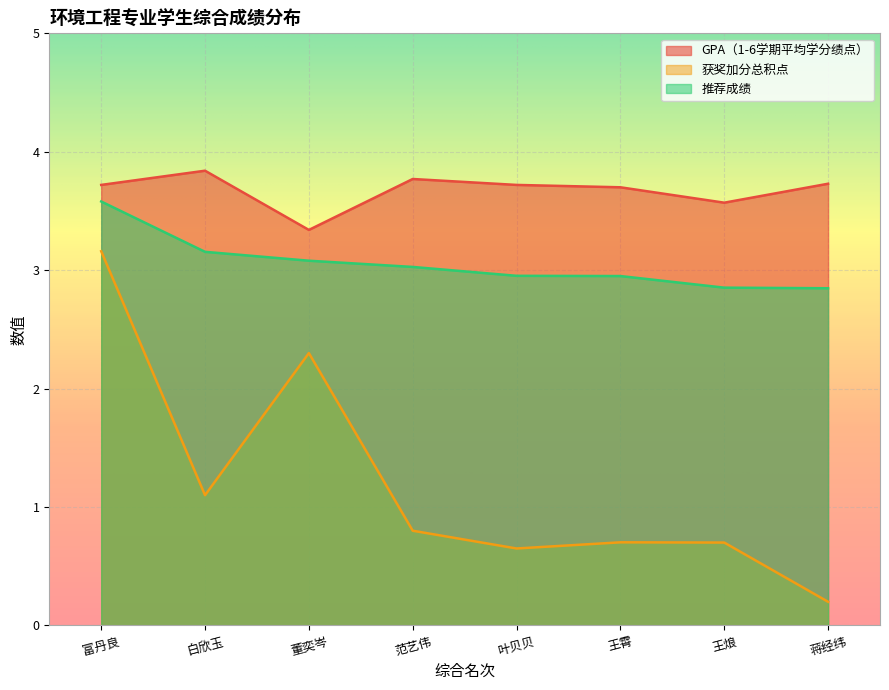

List the series in order of their peak value, lowest first.

获奖加分总积点, 推荐成绩, GPA（1-6学期平均学分绩点）